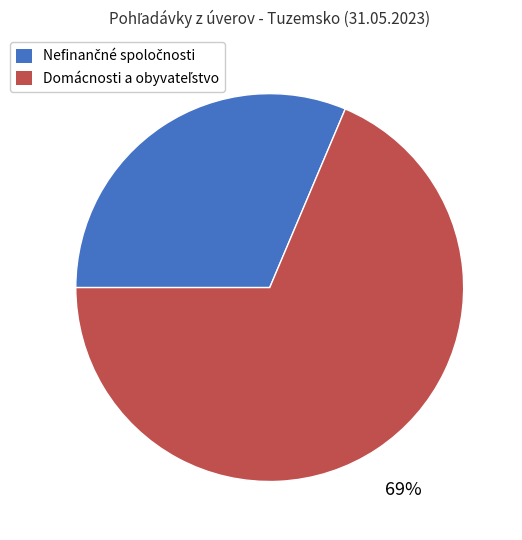

Does any single category account for the majority?

Yes